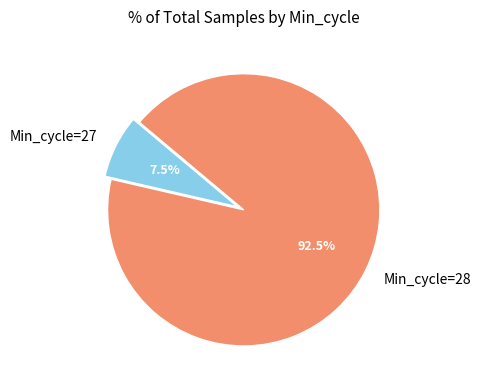

Is there a majority slice in this chart?

Yes